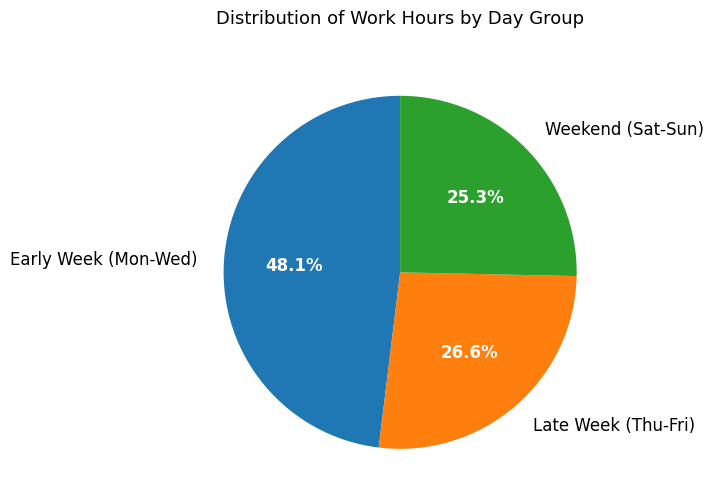

Which category has the biggest portion of the pie?

Early Week (Mon-Wed)